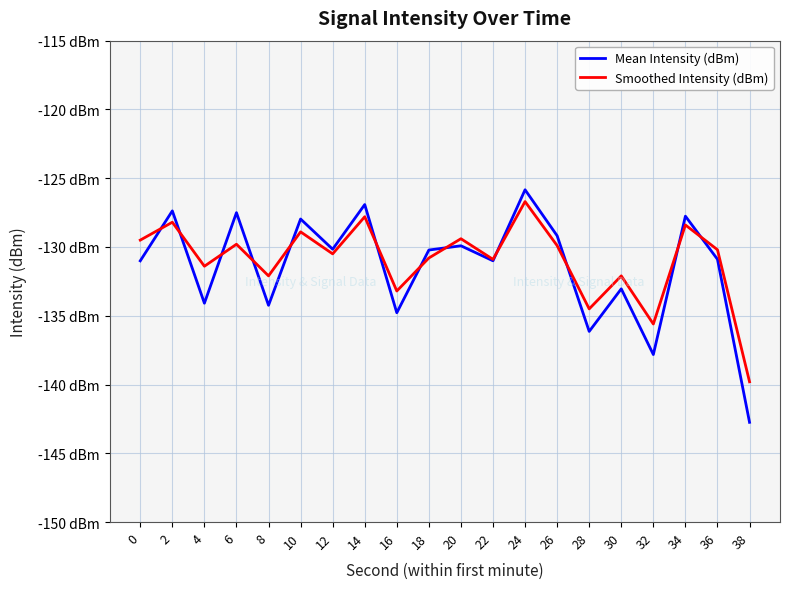

Is this an area chart (filled region under the line)?

No